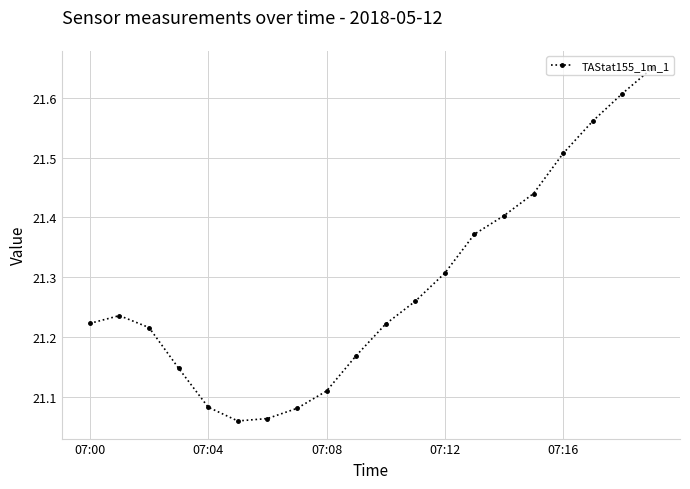

Count the values in the range 21 to 22.

20